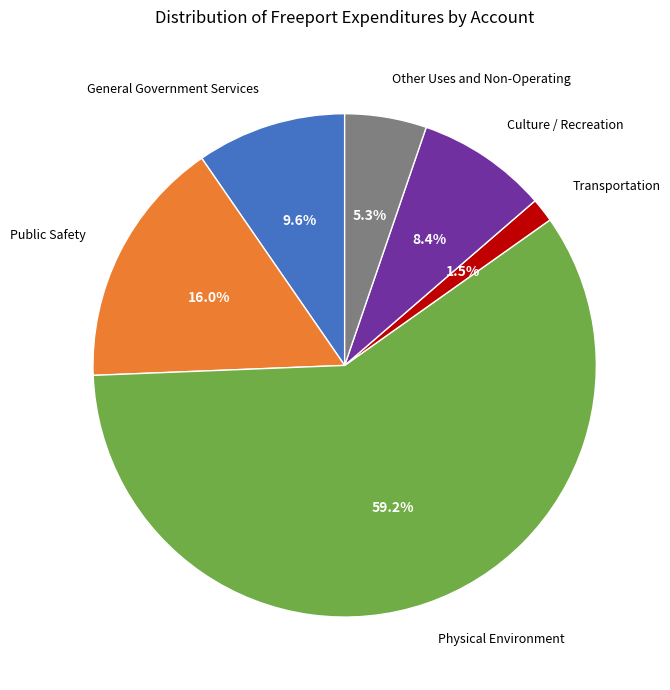

What percentage is the Other Uses and Non-Operating slice, to the nearest percent?

5%